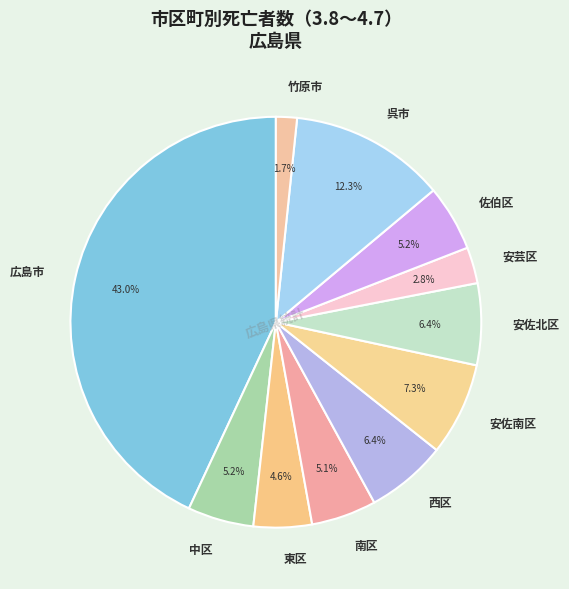

Combined, what portion of the pie is 安佐南区 and 呉市?

19.6%